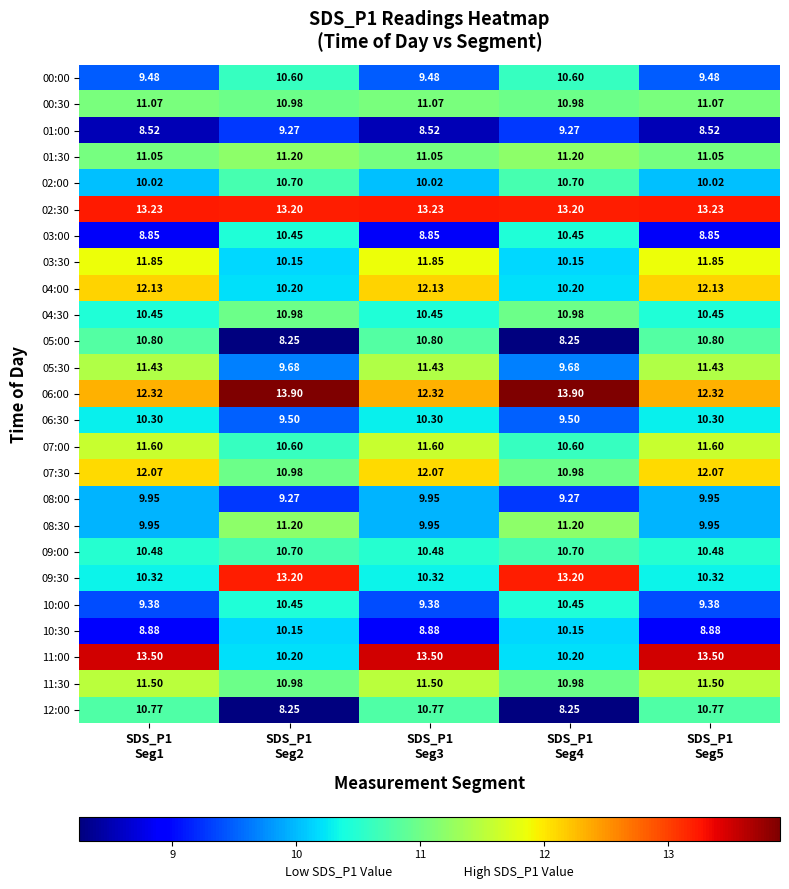

Which series has the largest total across all categories?

02:30